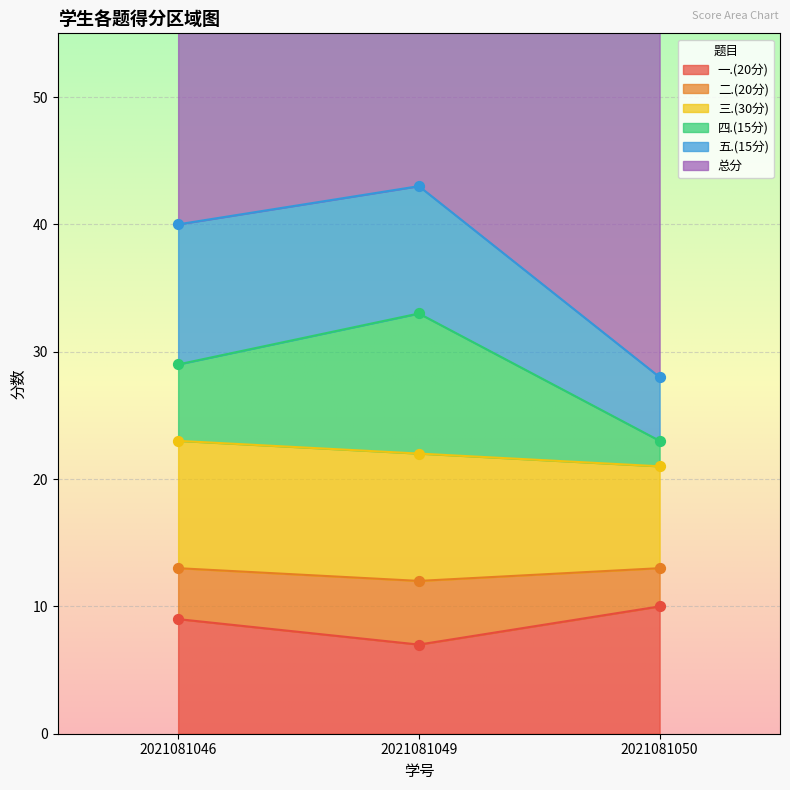

Is the value of 二.(20分) at 2021081046 greater than the value of 一.(20分) at 2021081049?

Yes